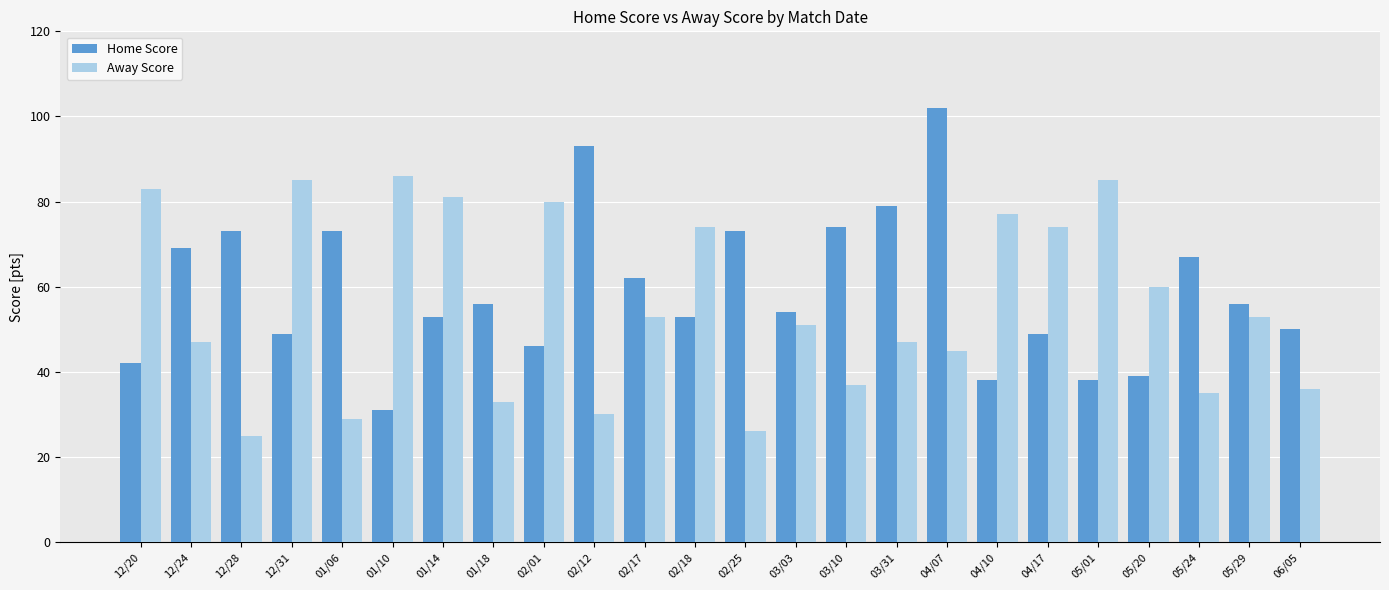

Which series has the largest range (max minus min)?

Home Score